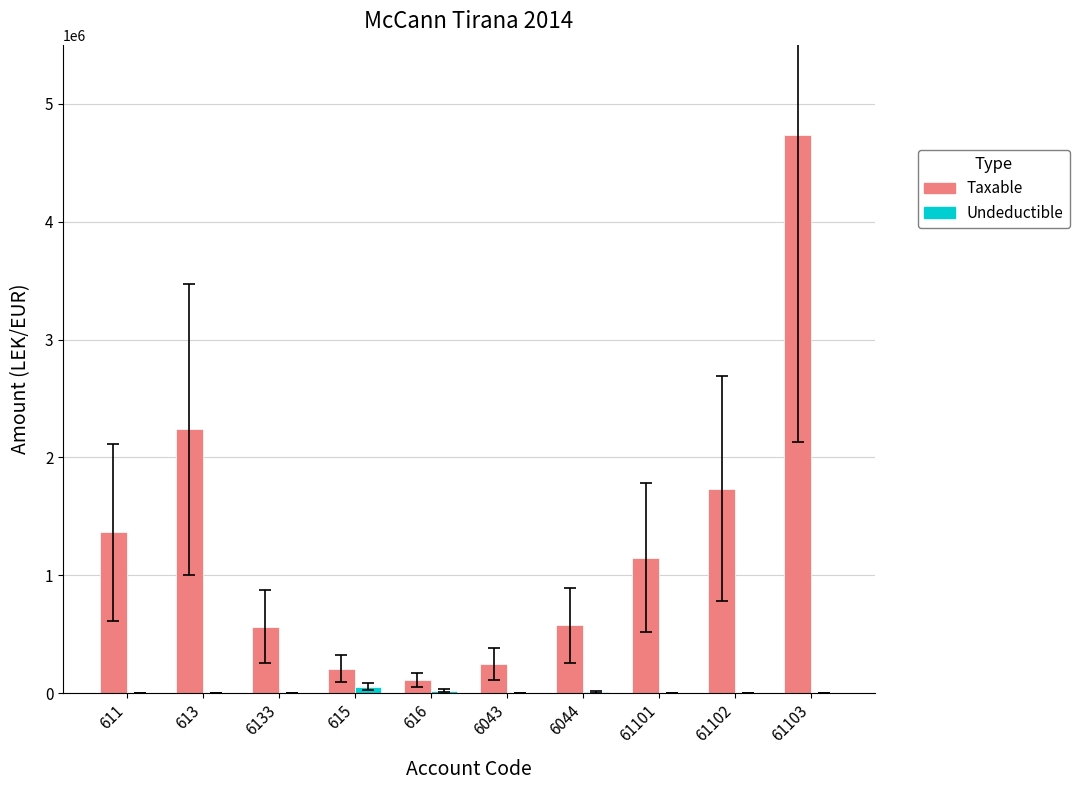

What is the maximum value for Taxable?

4731146.9